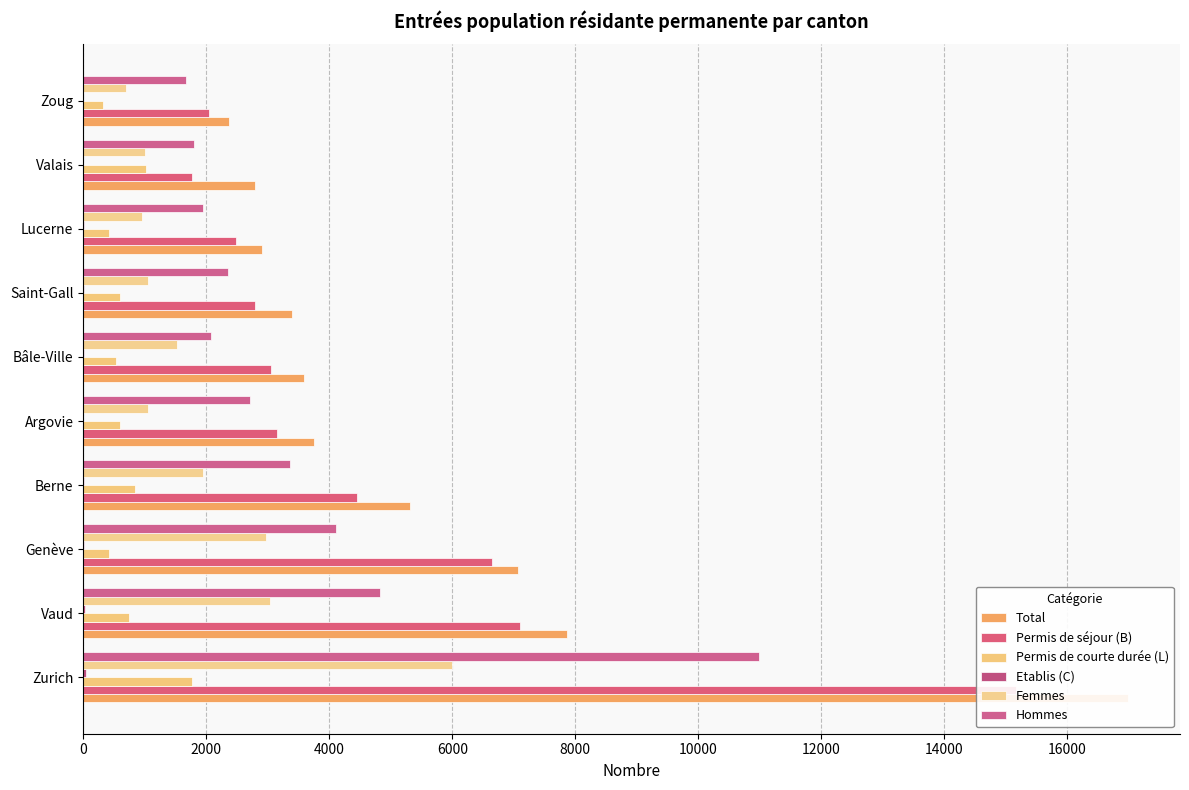

Reading right to left, extract all data points from this chart.

Total: 2368	2799	2900	3401	3595	3756	5307	7072	7868	16981
Permis de séjour (B): 2038	1771	2479	2787	3057	3158	4444	6639	7097	15168
Permis de courte durée (L): 326	1026	415	604	527	596	846	416	744	1763
Etablis (C): 4	2	6	10	11	2	17	17	27	50
Femmes: 700	1004	949	1051	1522	1052	1945	2968	3041	6000
Hommes: 1668	1795	1951	2350	2073	2704	3362	4104	4827	10981